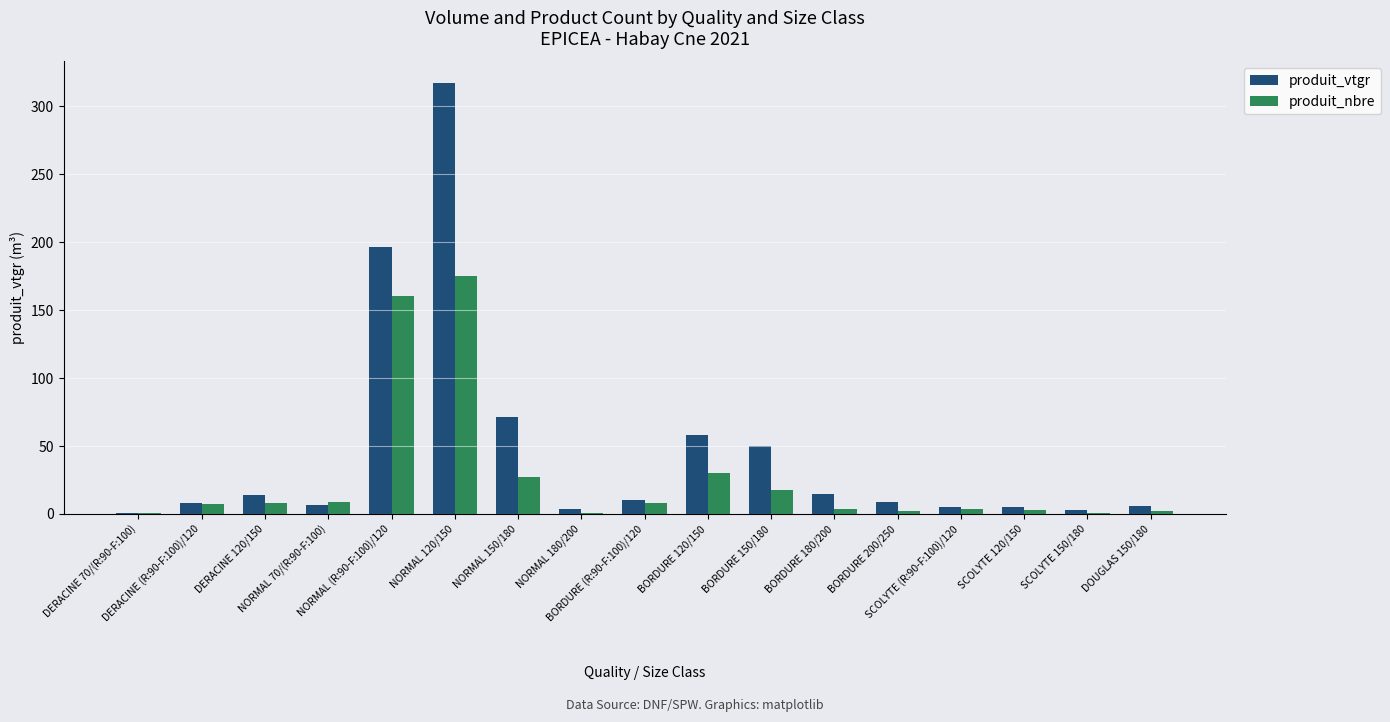

What is the maximum value shown in the chart?

317.0